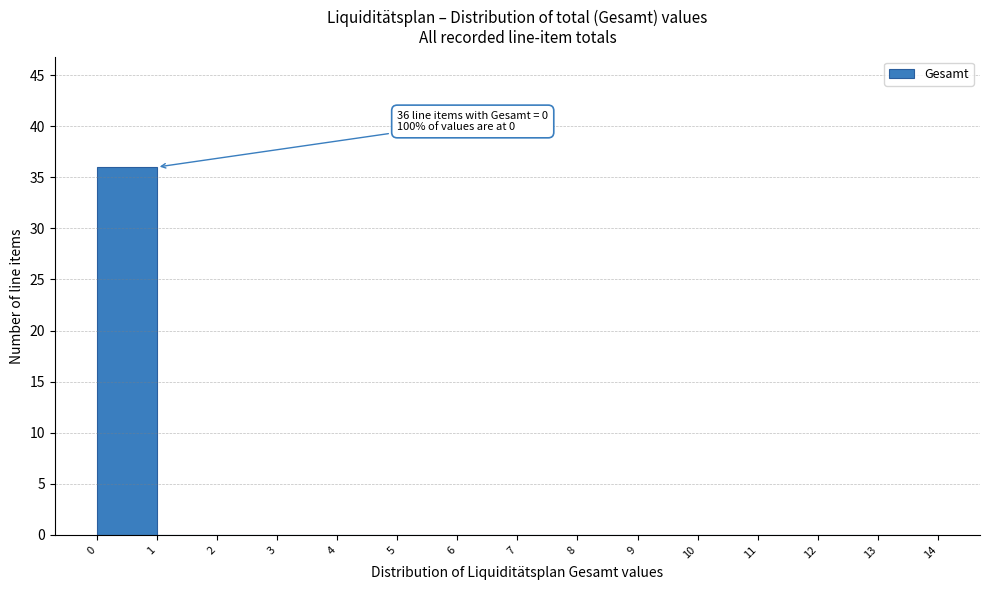

Which range on the x-axis has the tallest bar?

0 to 1